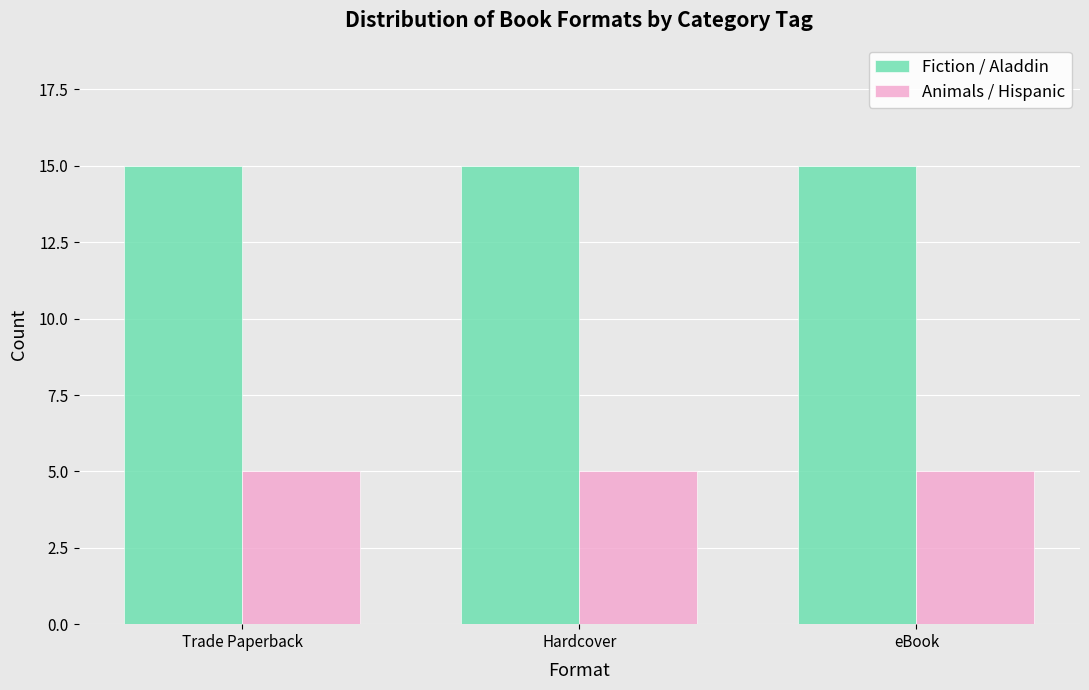

What is the approximate value of Fiction / Aladdin at eBook?

15